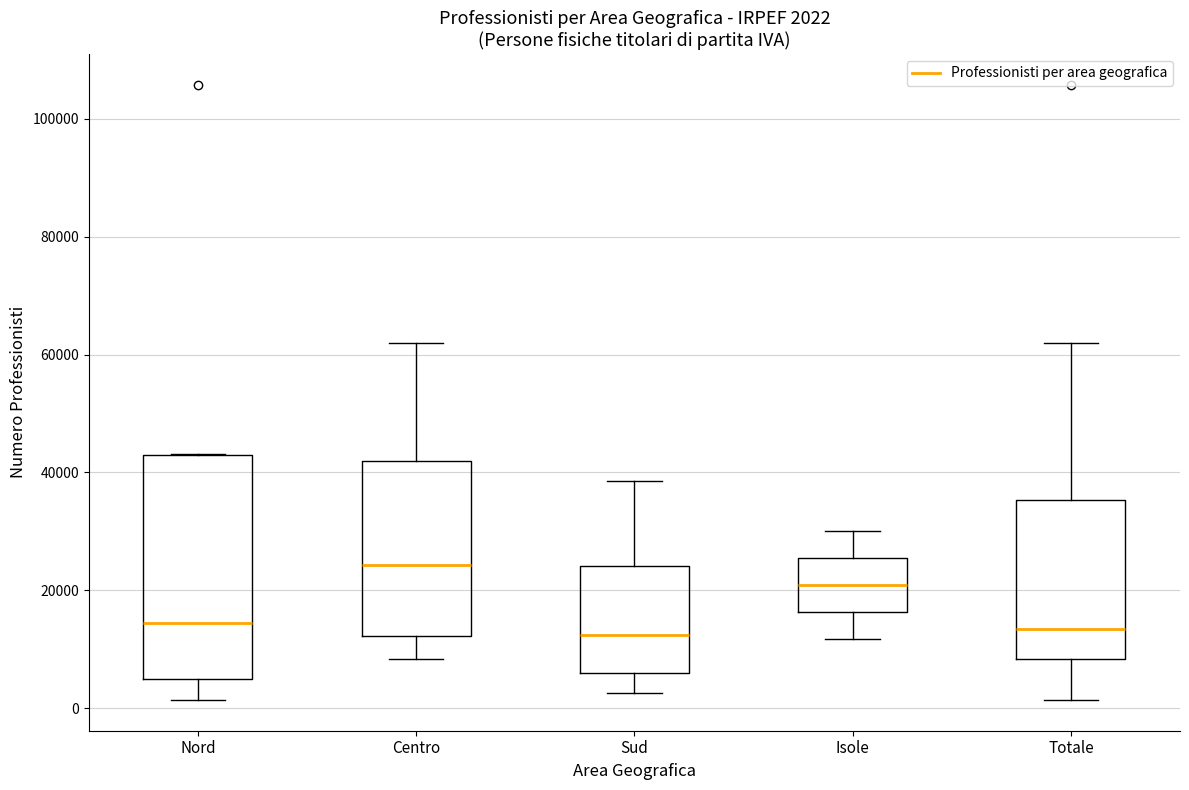

Which box is the tallest, from its lower edge to its upper edge?

Nord